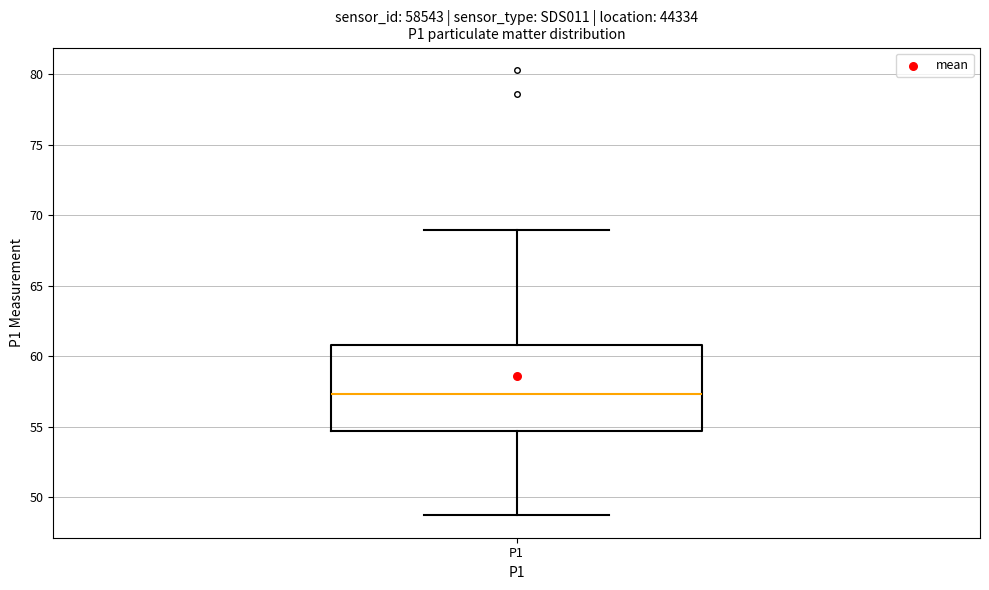

Transcribe this box plot: give where the median line is, the range the box spans, and where the two whiskers end, as read against the y-axis. The values are not printed on the chart, so give them approximately, as read against the axis.

median 57.5, box 54.5 to 61.0, whiskers 48.5 to 69.0